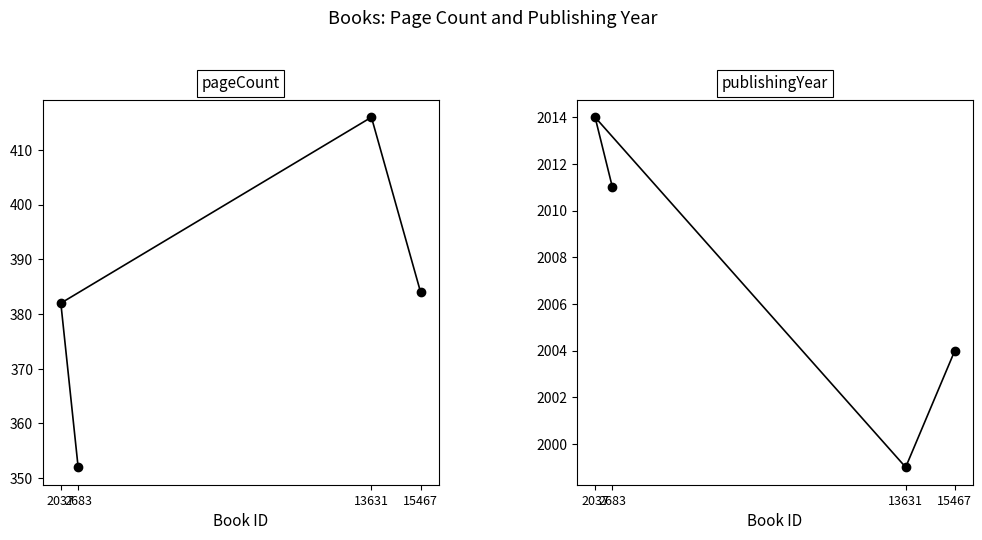

What are all the series names shown in the legend?

pageCount, publishingYear